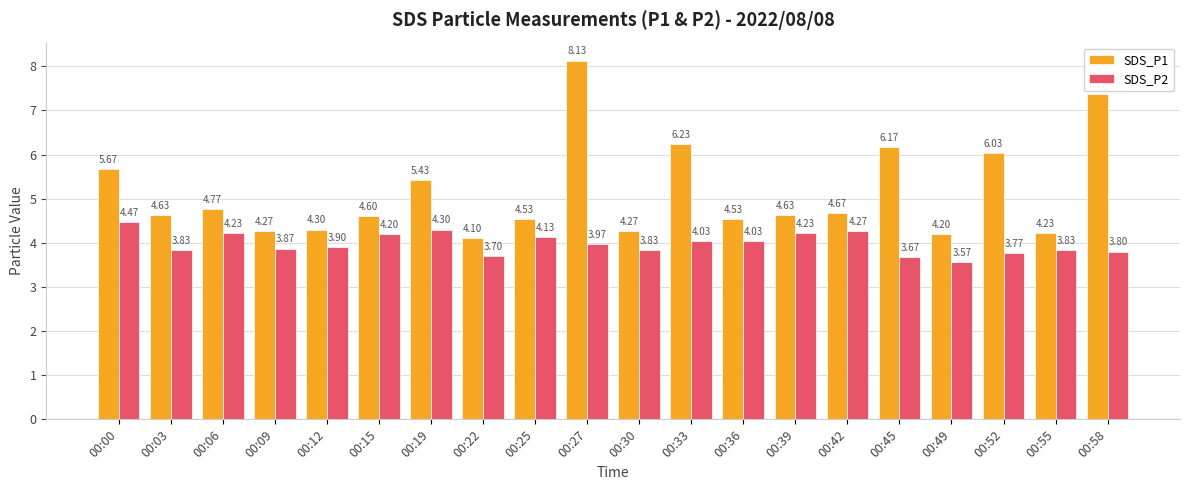

The value of SDS_P1 at 00:00 is 8.7. True or false?

False